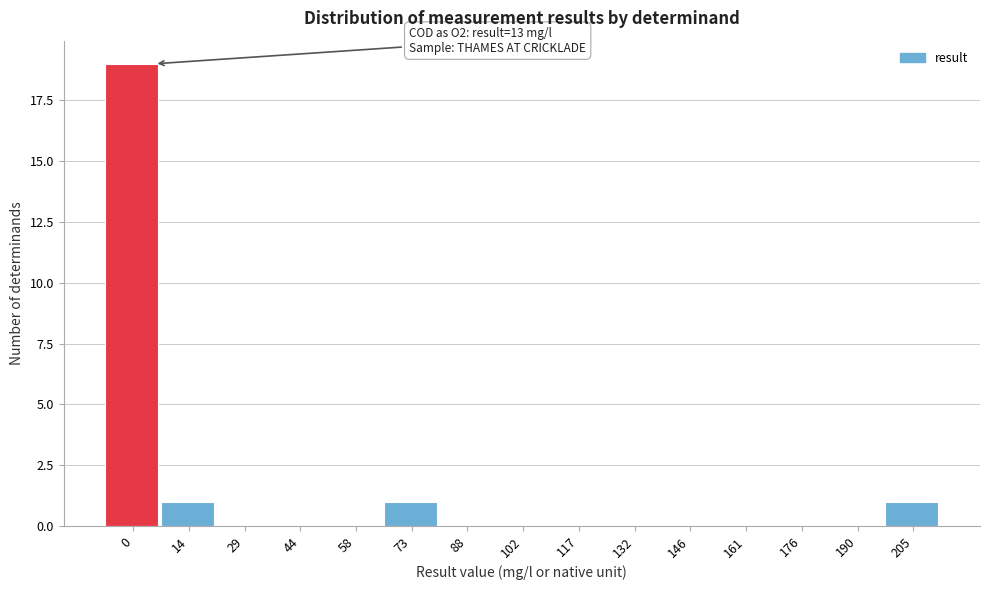

Reading left to right, list all the values displayed in this chart.

0=19	14=1	29=0	44=0	58=0	73=1	88=0	102=0	117=0	132=0	146=0	161=0	176=0	190=0	205=1